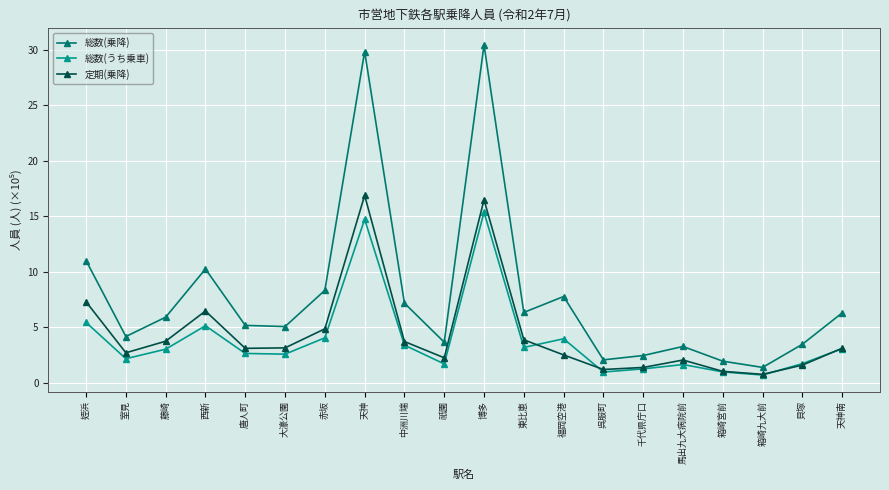

Does the chart have visible grid lines?

Yes